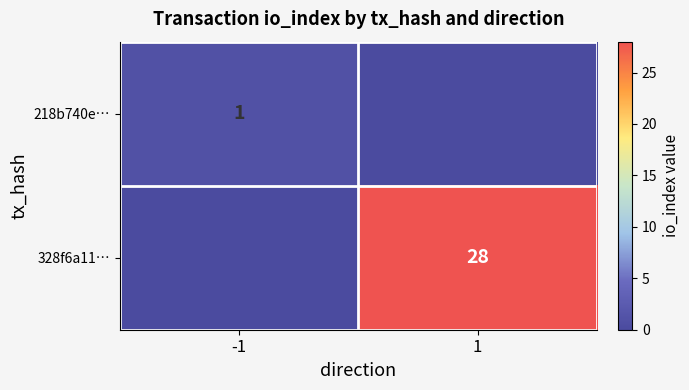

True or false: 328f6a11… has a value of 48 at 1.

False